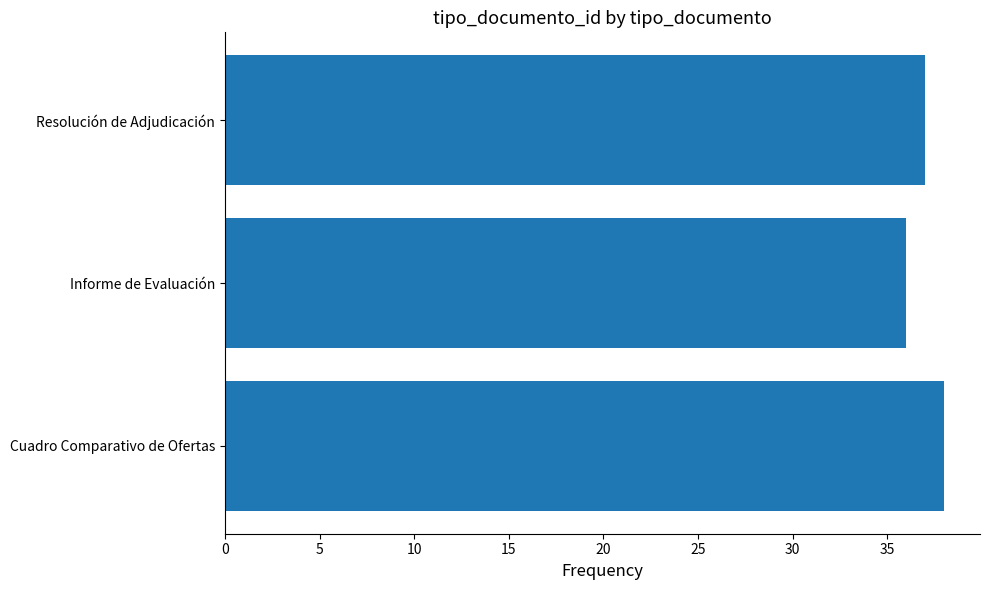

Which label corresponds to the smallest value in the chart?

Informe de Evaluación